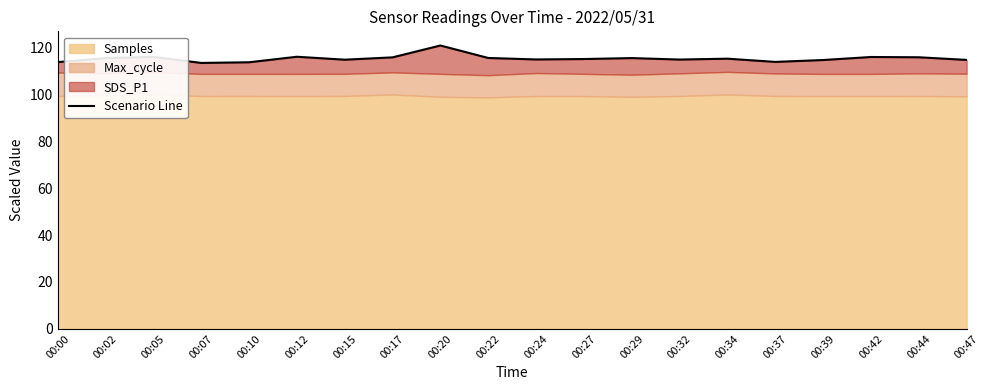

At which label does the data first exceed 115?

00:02